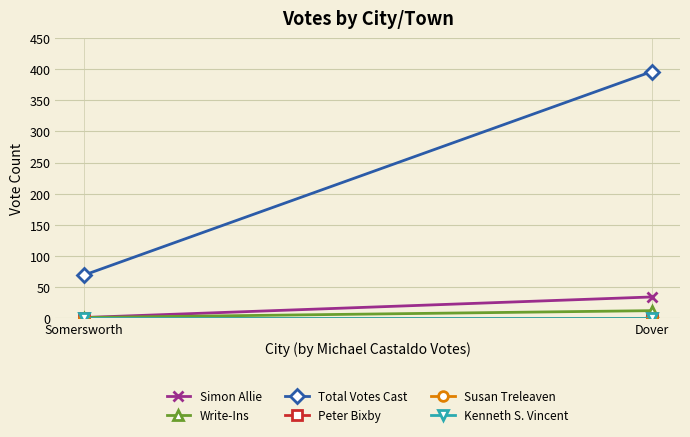

Which series has the largest total across all categories?

Total Votes Cast